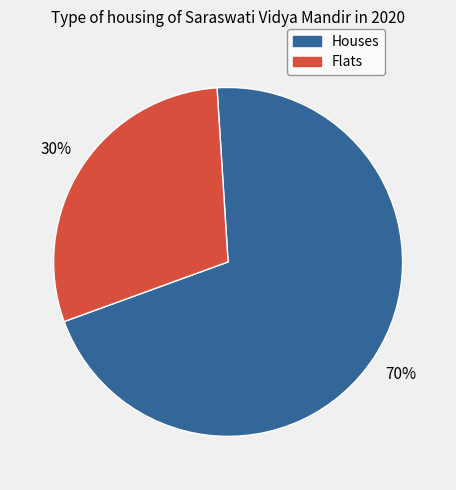

To the nearest percent, what is the average slice percentage?

50%